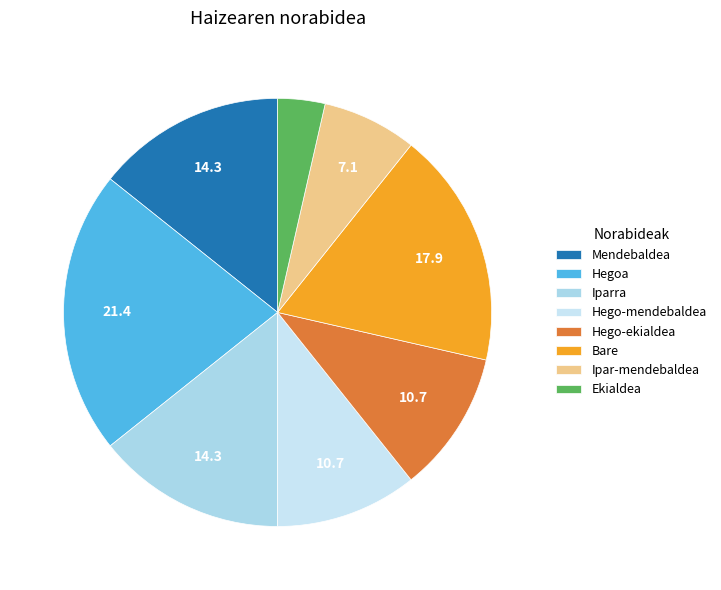

Does any single category account for the majority?

No